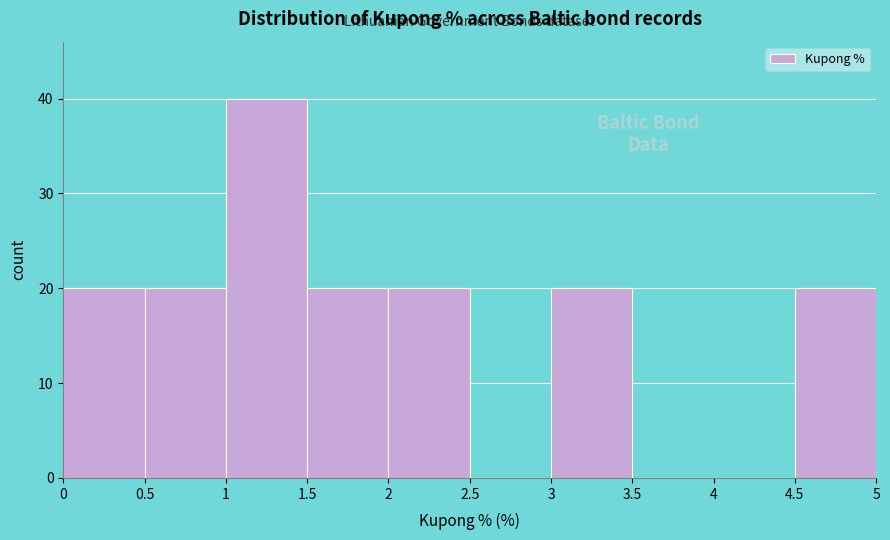

Reading left to right, transcribe this chart: for each bar, give the range it covers on the x-axis and its height. The values are not printed on the chart, so give them approximately, as read against the axis.

0 to 0.5: 20
0.5 to 1: 20
1 to 1.5: 40
1.5 to 2: 20
2 to 2.5: 20
2.5 to 3: 0
3 to 3.5: 20
3.5 to 4: 0
4 to 4.5: 0
4.5 to 5: 20